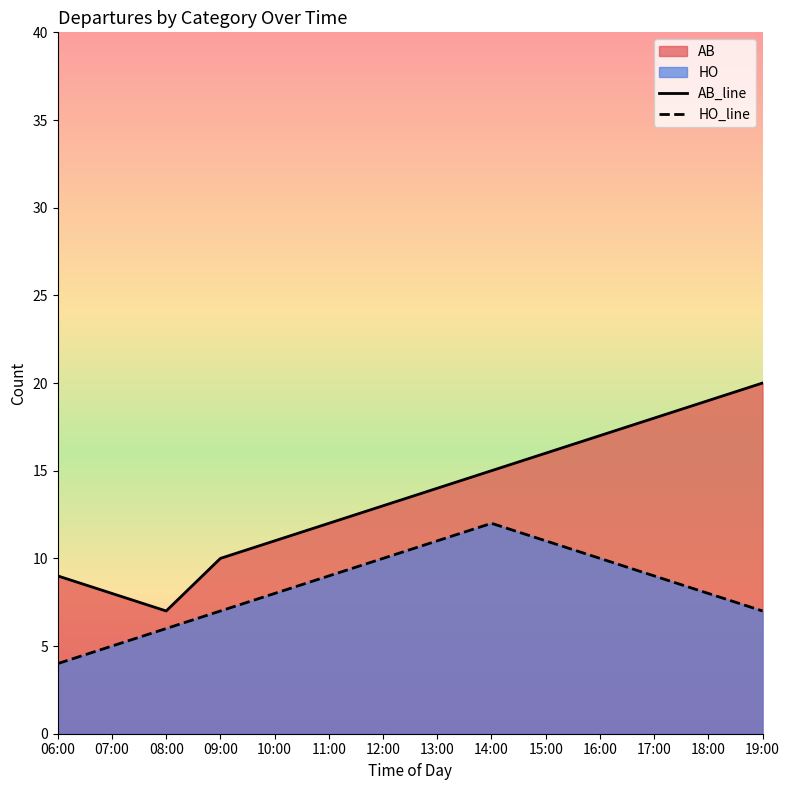

List the series in order of their peak value, lowest first.

HO_line, AB_line